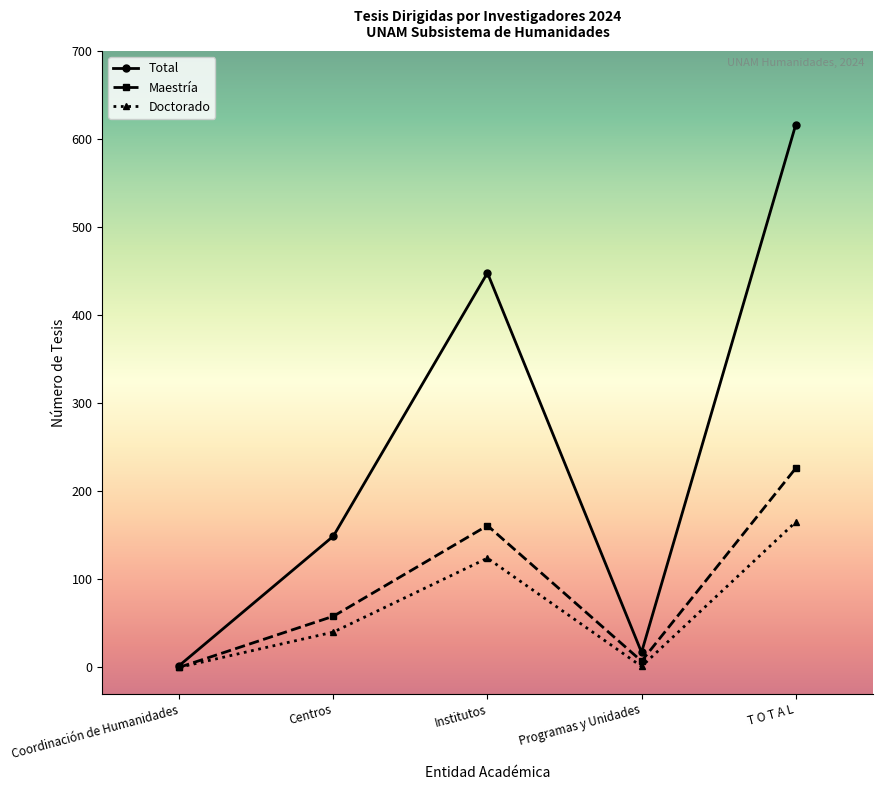

At which category is the sum across all series the highest?

T O T A L